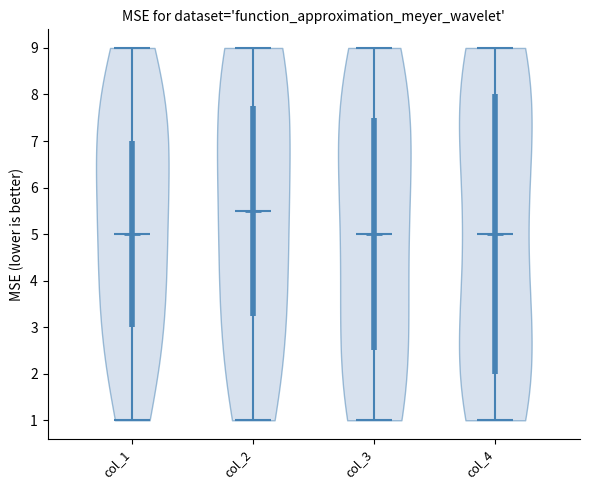

Which violin has the highest median line?

col_2